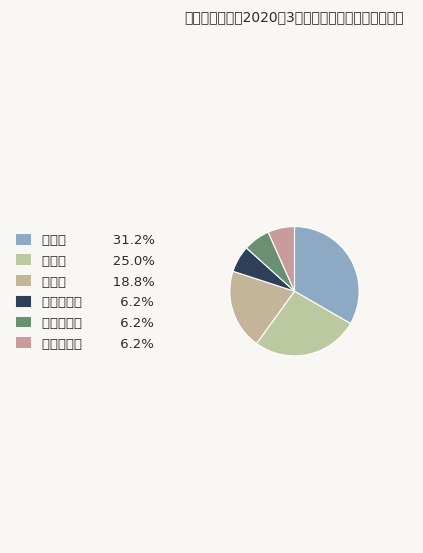

Between 民族巷社区 and 东花园社区, which is larger?

民族巷社区